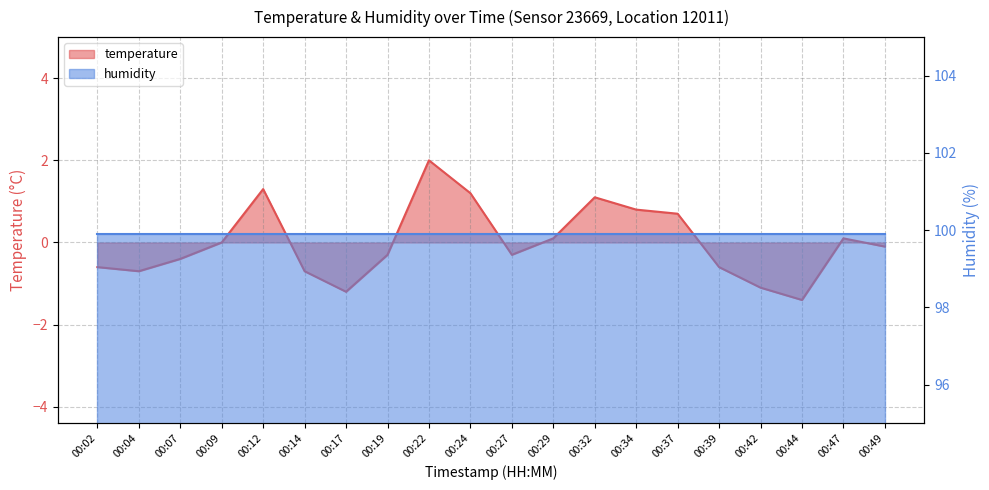

Where does the data first go above 0?

00:12